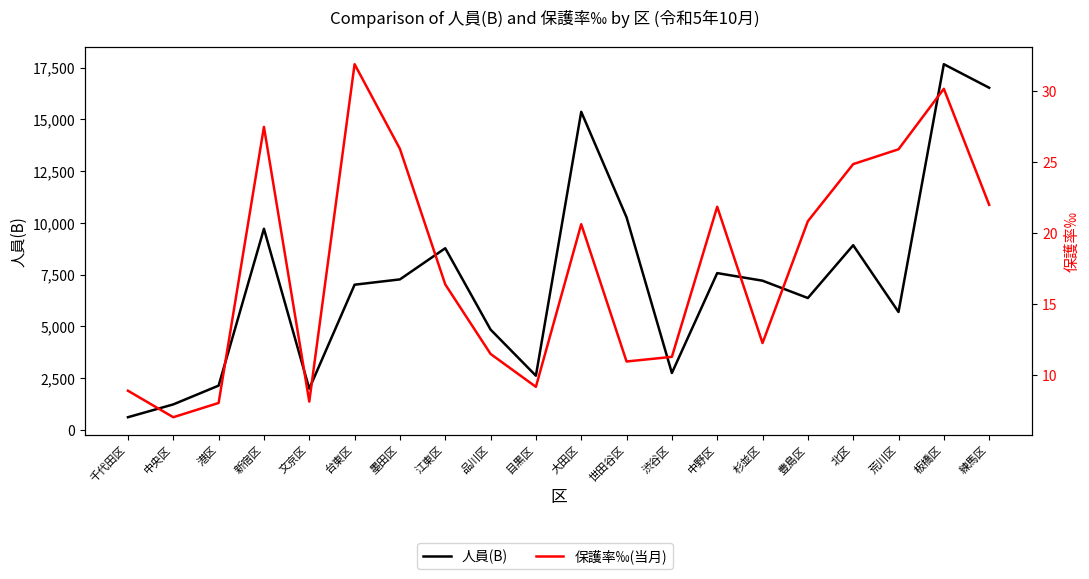

What are all the series names shown in the legend?

人員(B), 保護率‰(当月)